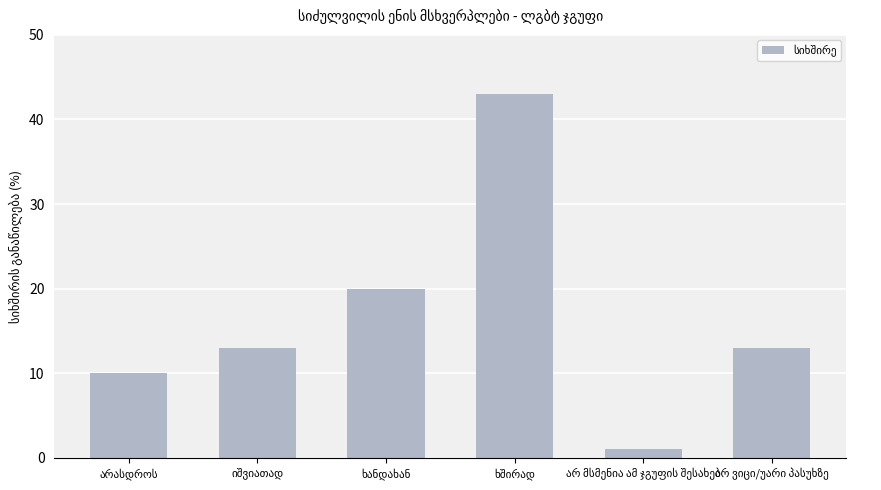

What is the maximum value shown in the chart?

43